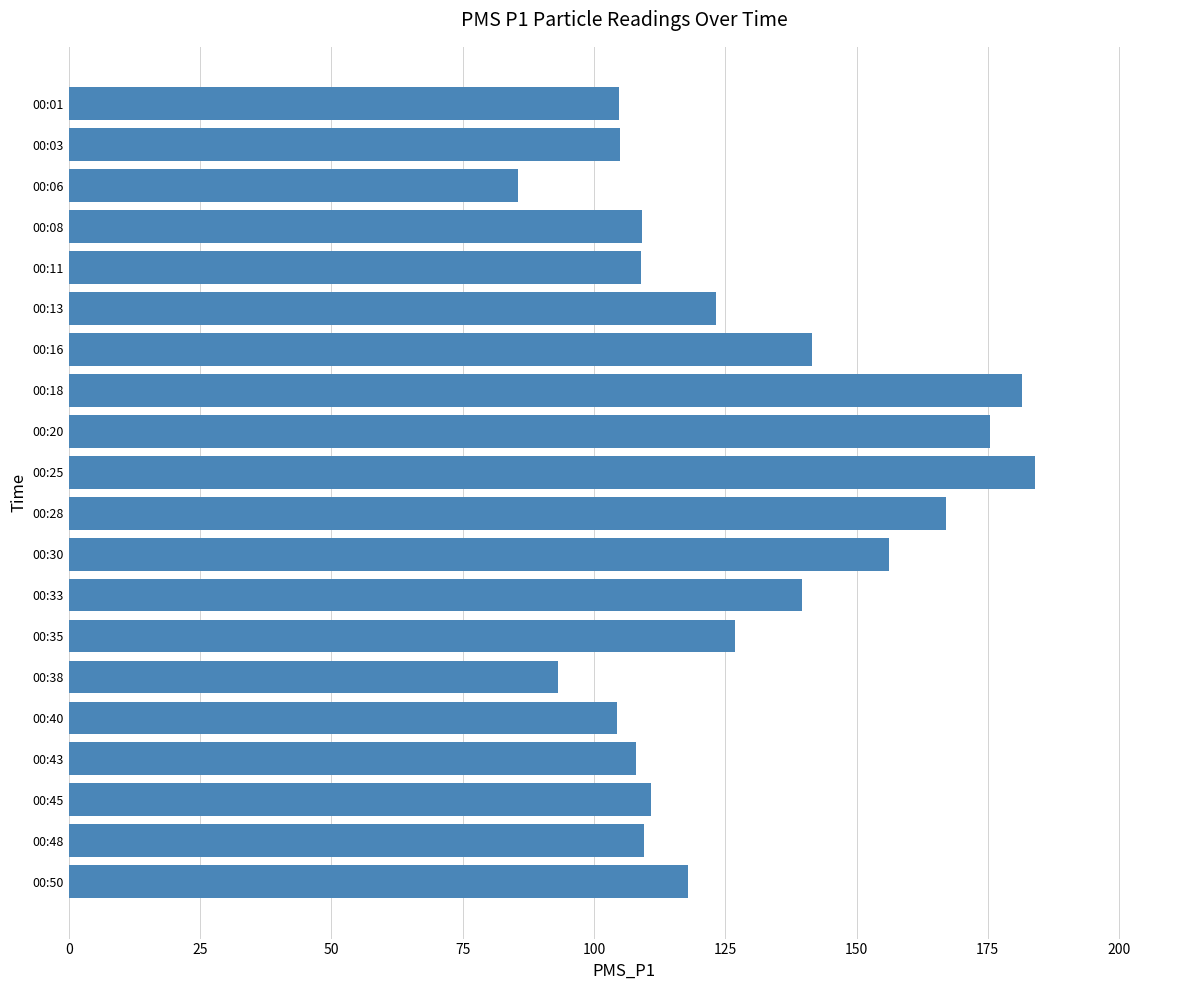

What is the difference between the maximum and minimum values?

98.4